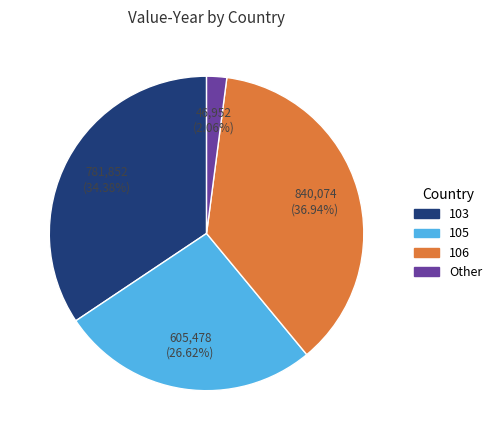

Is there any slice that represents more than half of the pie?

No